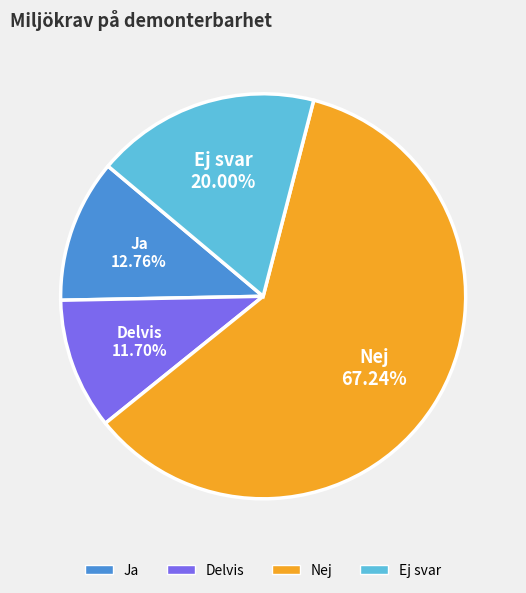

Is the sum of Nej and Ej svar greater than half?

Yes